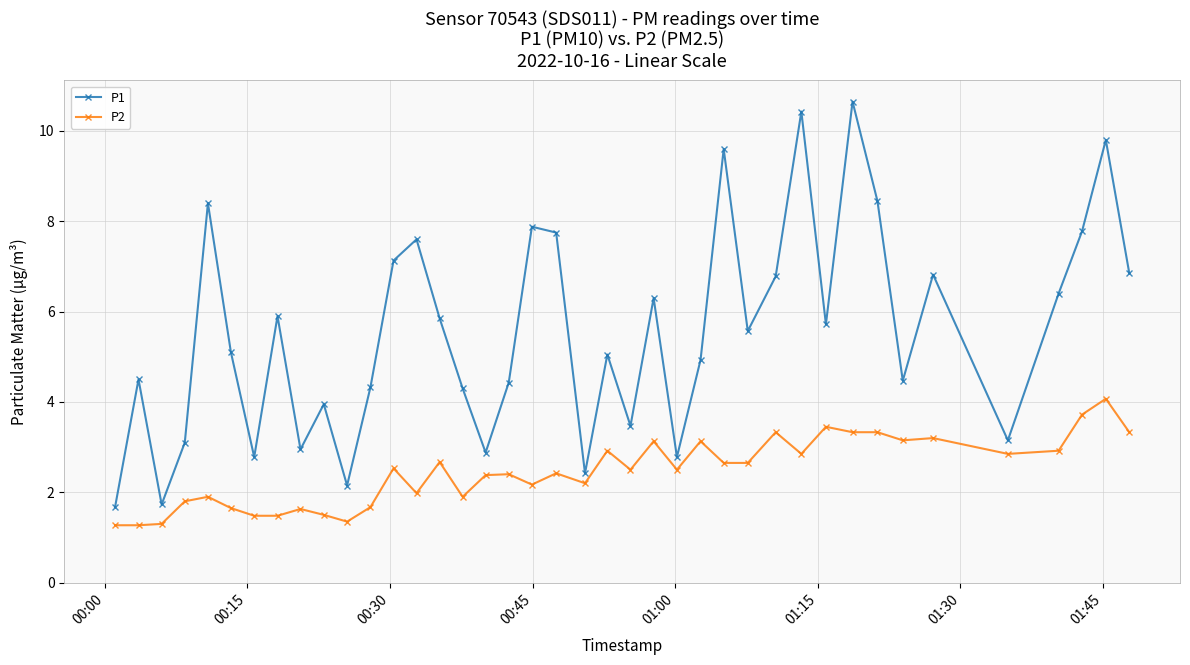

True or false: P1 has more than 0 points higher than both neighbors.

True